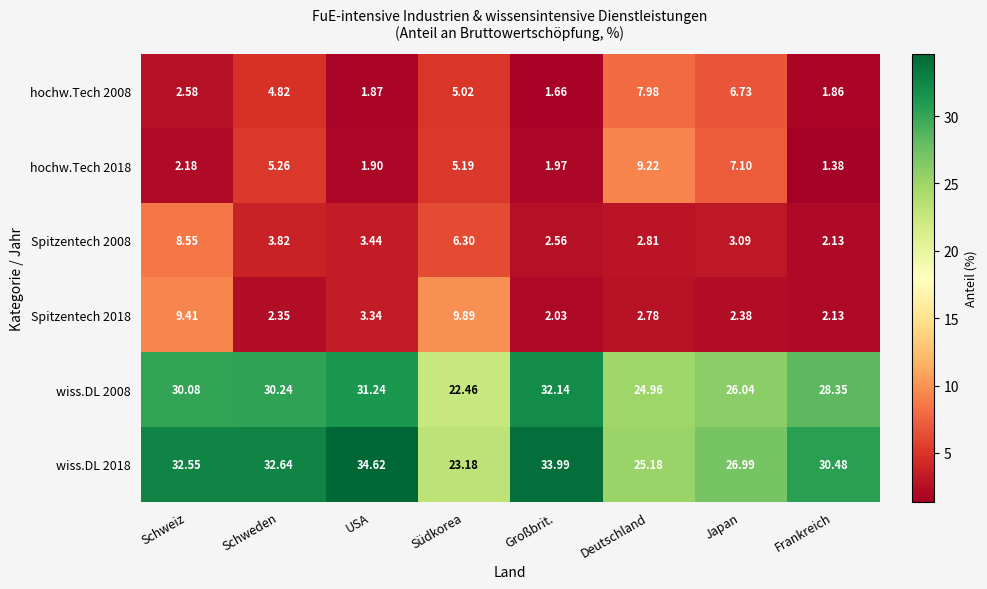

At which category does the chart reach its peak across all series?

USA